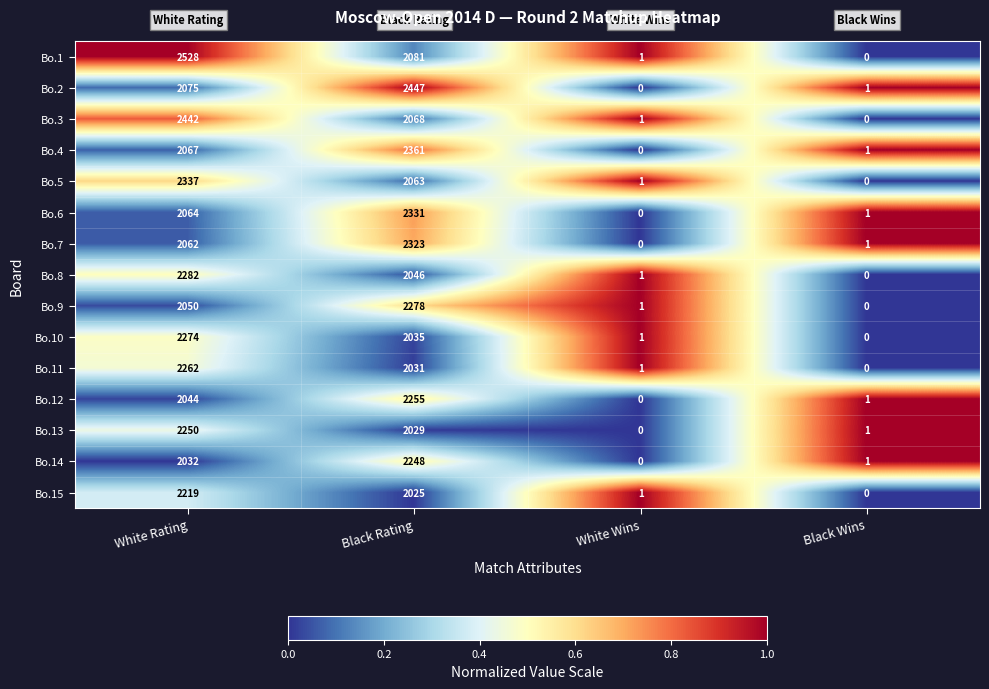

The Bo.9 series shows 1406 at White Rating. True or false?

False